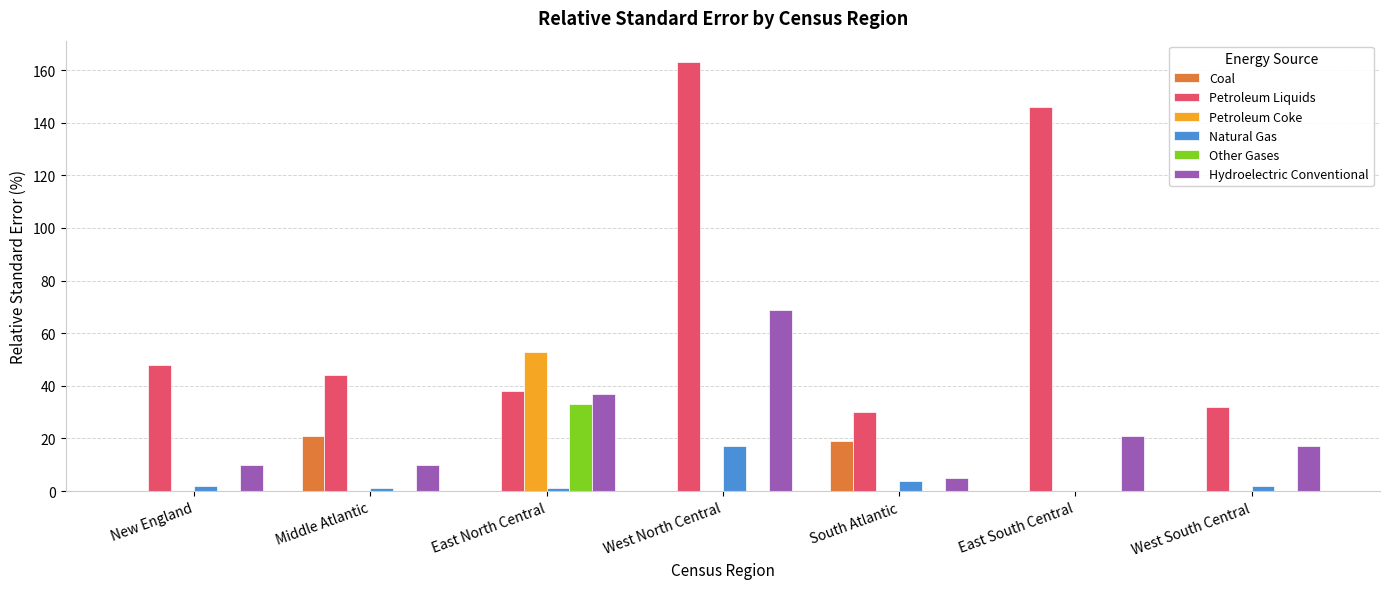

Are the bars grouped side by side (vs. stacked)?

Yes